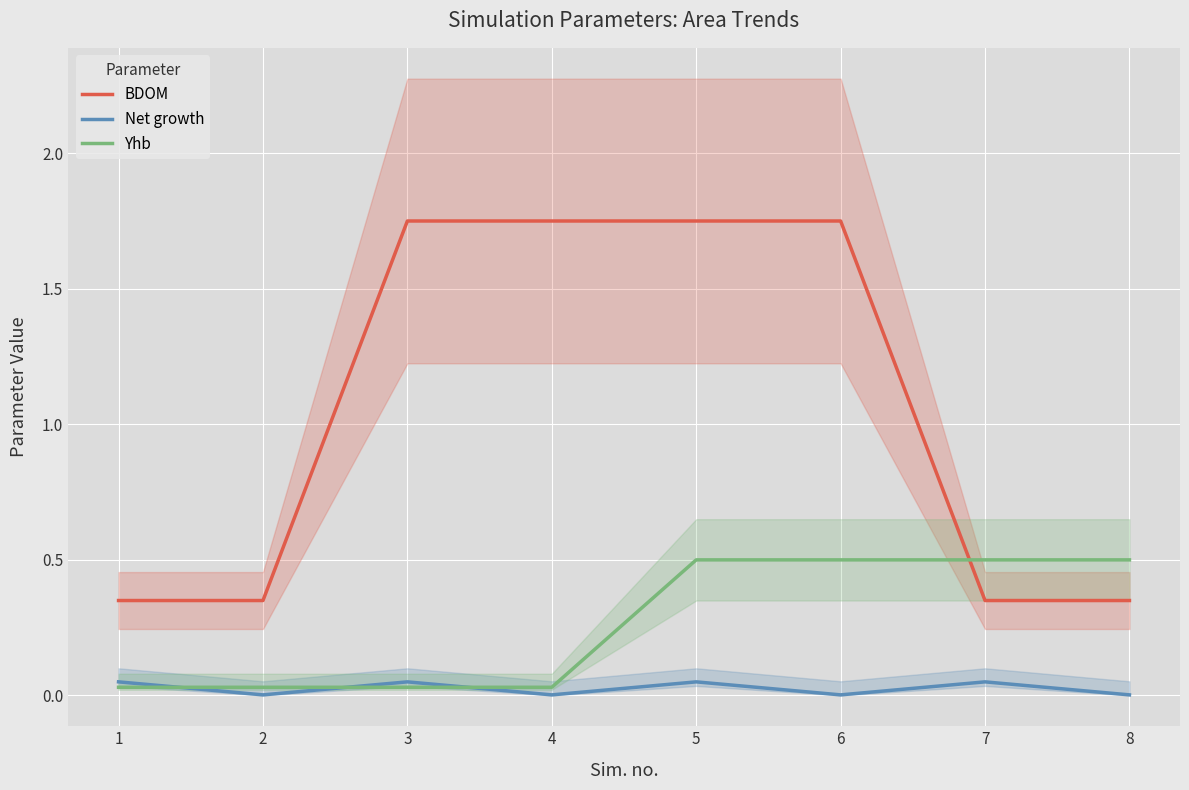

True or false: Net growth and BDOM intersect in this chart.

False